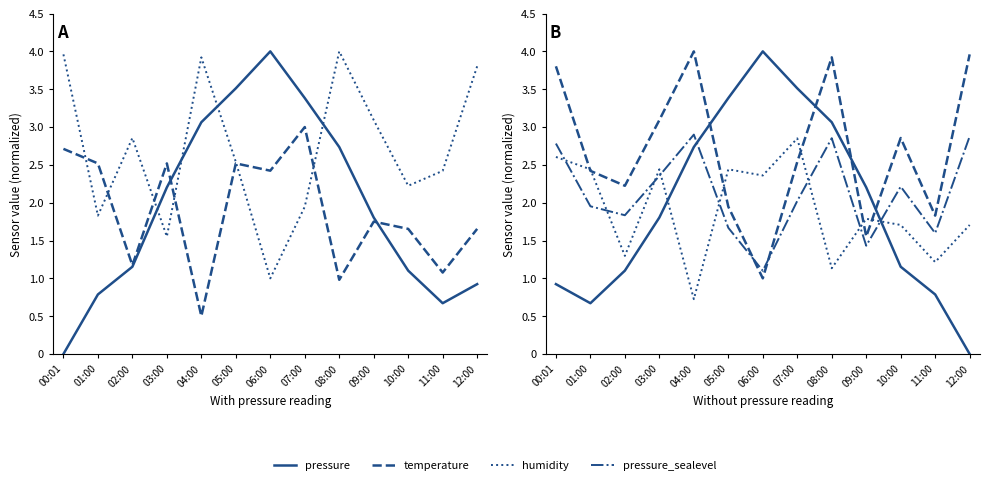

True or false: pressure_sealevel and humidity intersect in this chart.

True